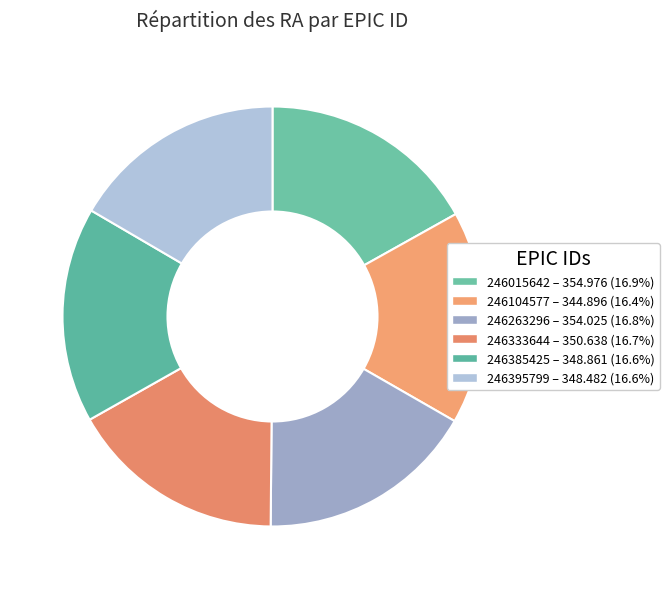

Rank the categories by value from highest to lowest.

246015642, 246263296, 246333644, 246385425, 246395799, 246104577